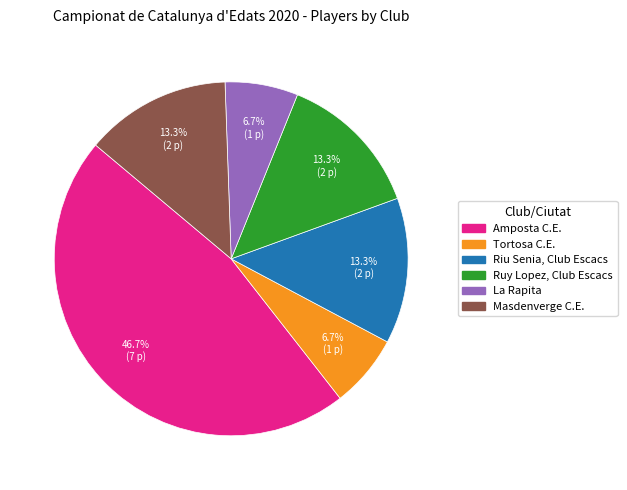

Do Ruy Lopez, Club Escacs and Riu Senia, Club Escacs together represent more than half of the pie?

No